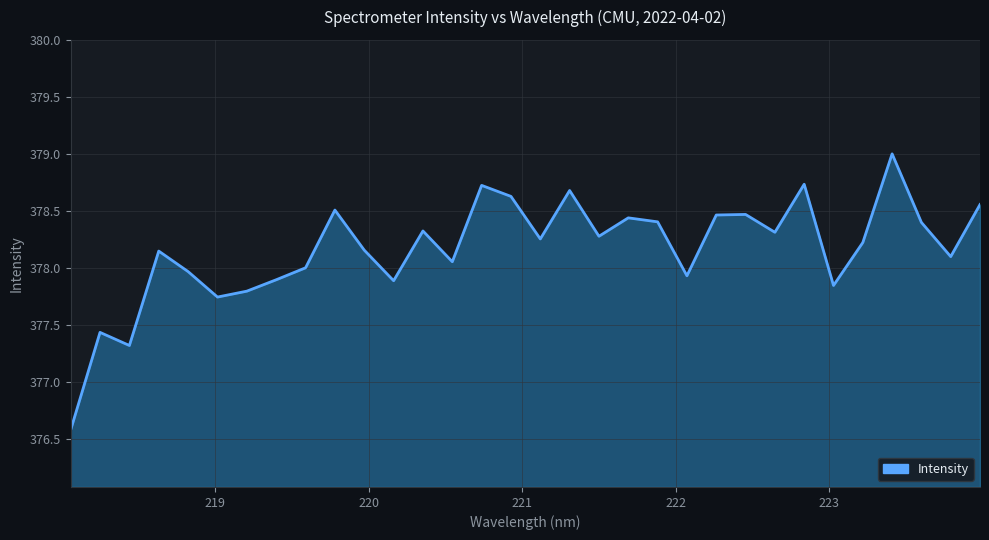

What is the smallest value displayed?

376.6